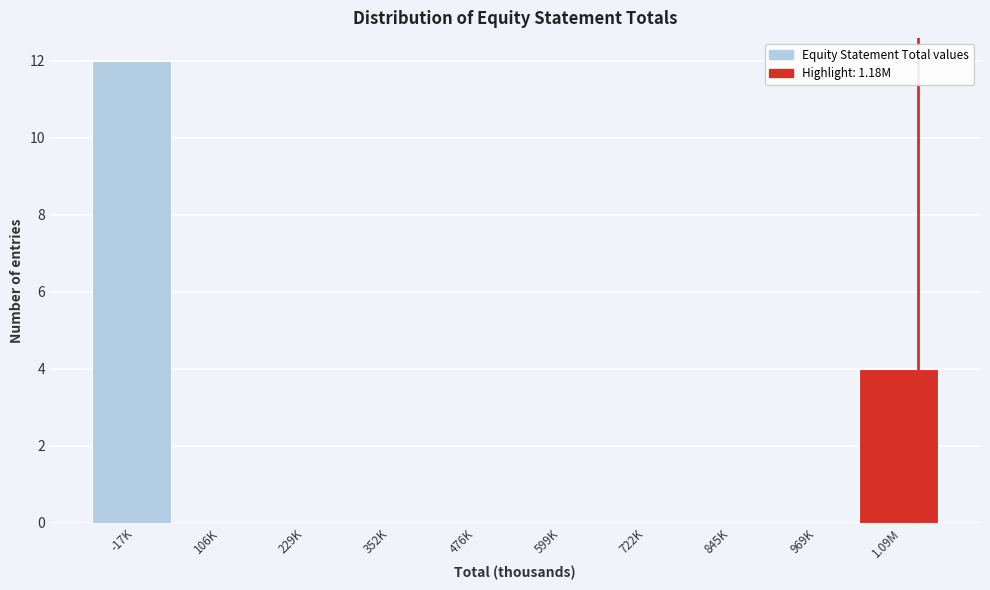

Where is the data nearest to the value 6?

1.09M